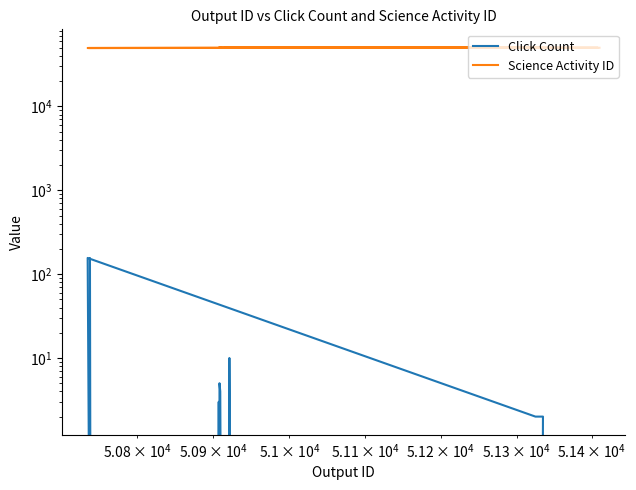

True or false: Click Count and Science Activity ID intersect in this chart.

False